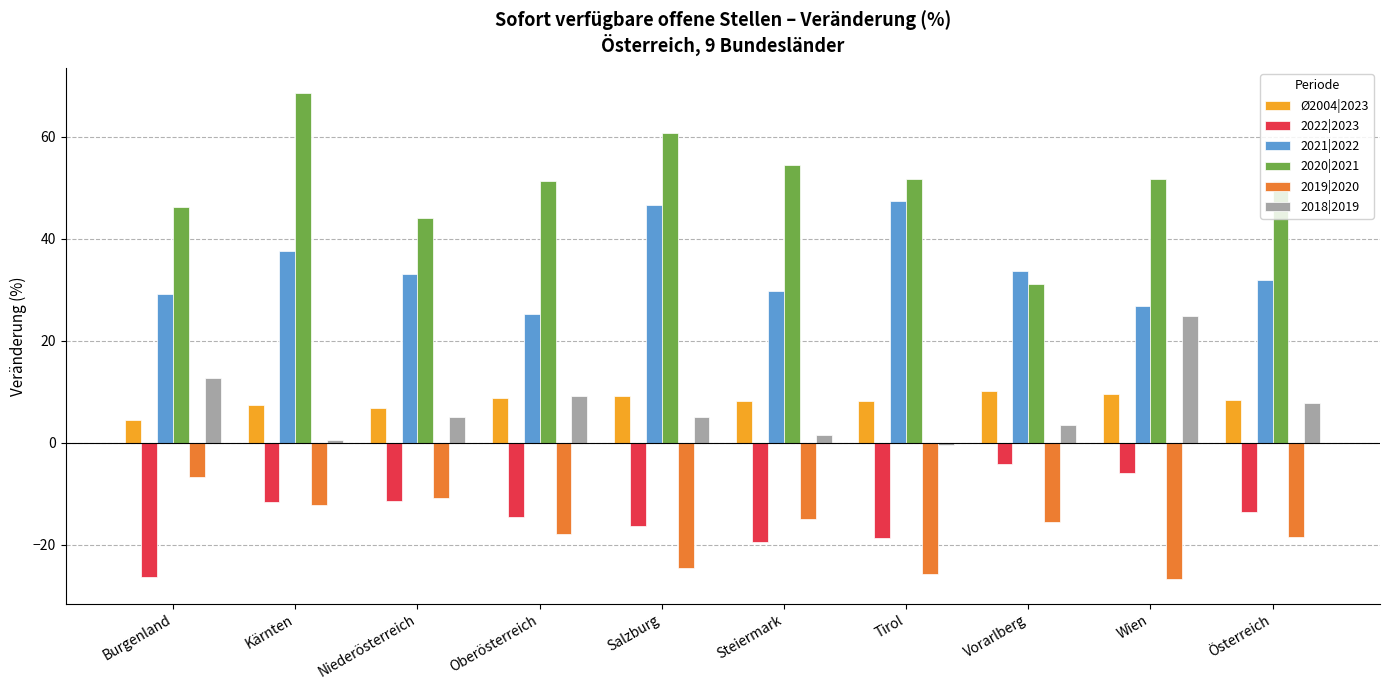

Rank the series at Tirol from lowest to highest value.

2019|2020, 2022|2023, 2018|2019, Ø2004|2023, 2021|2022, 2020|2021